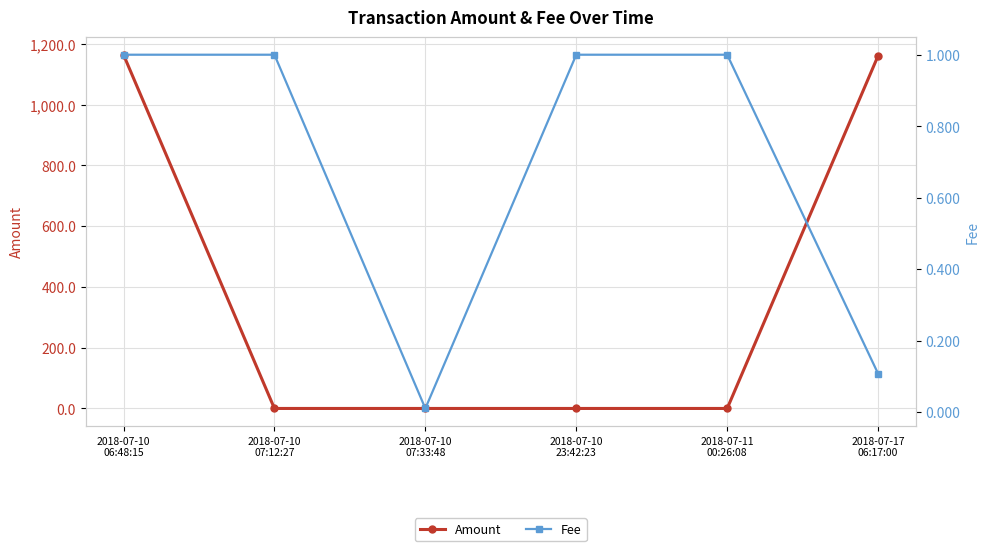

Where is Amount nearest to the value 582?

2018-07-17
06:17:00